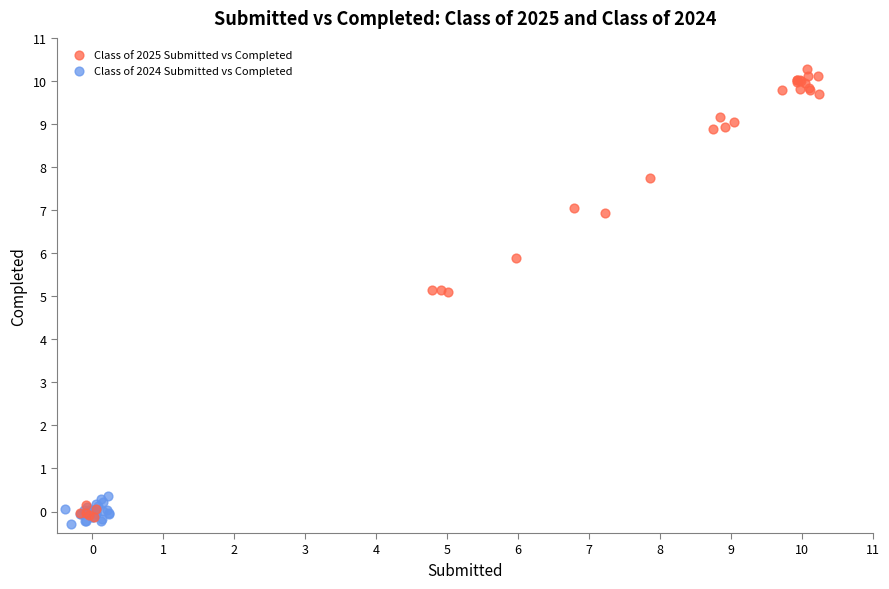

Which series has the largest Y range (max minus min)?

Class of 2025 Submitted vs Completed